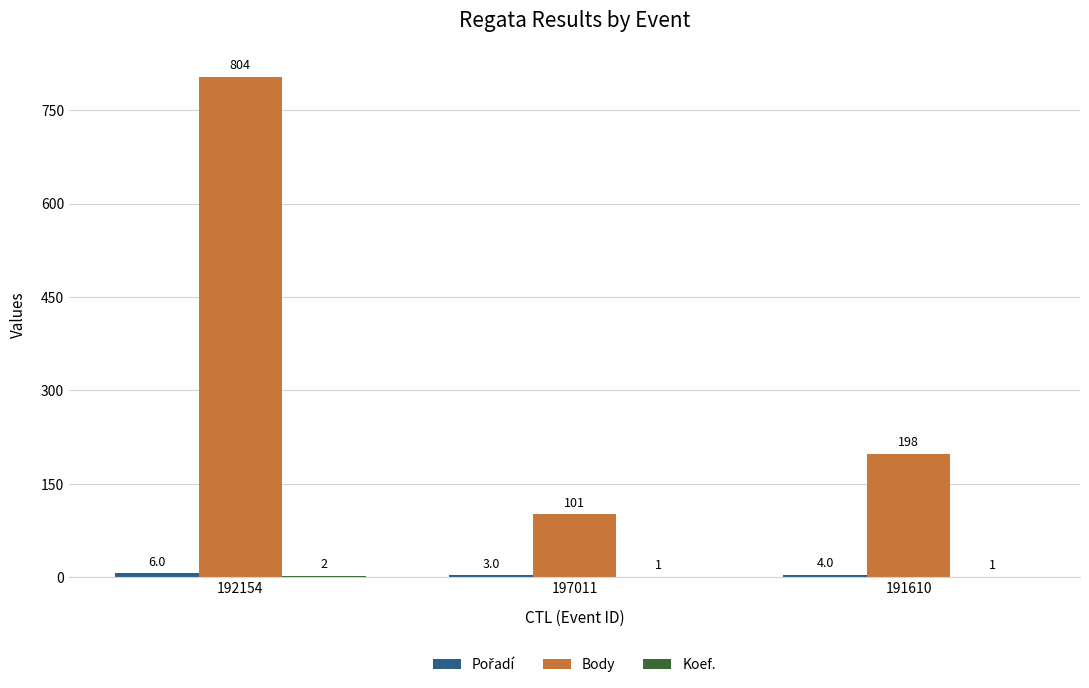

The value of Body at 191610 is 198. True or false?

True